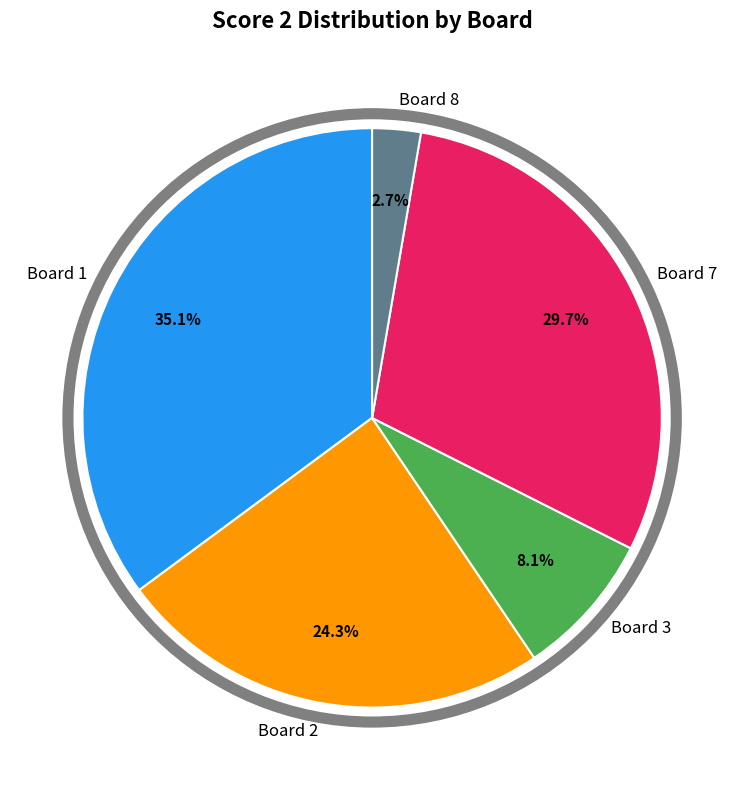

Is the sum of Board 2 and Board 8 greater than half?

No